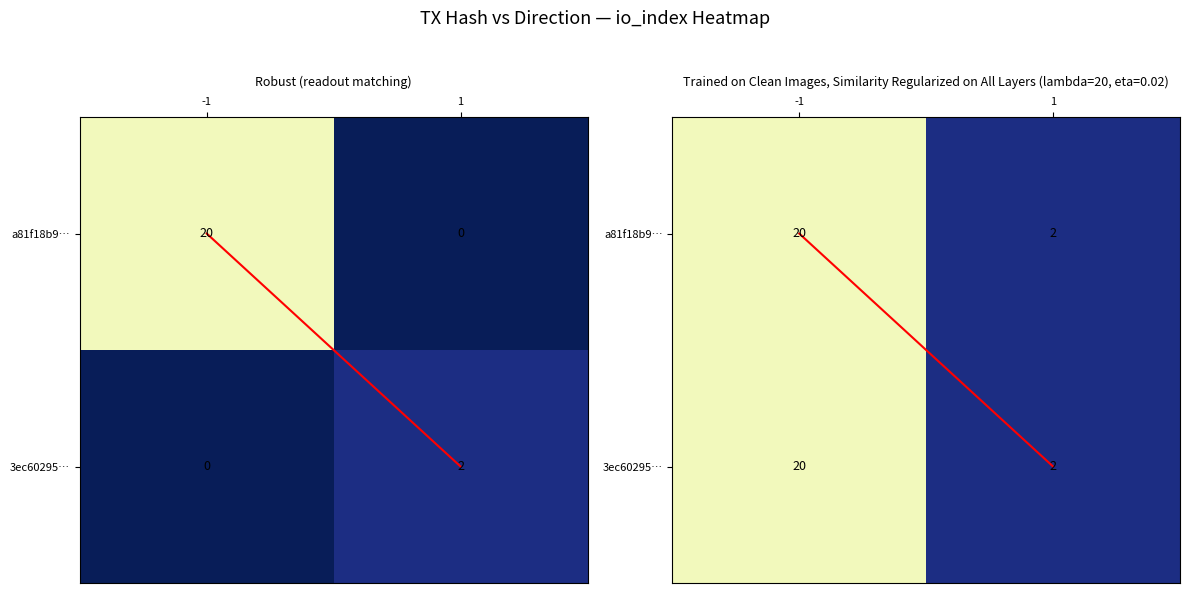

At which category is the sum across all series the highest?

-1